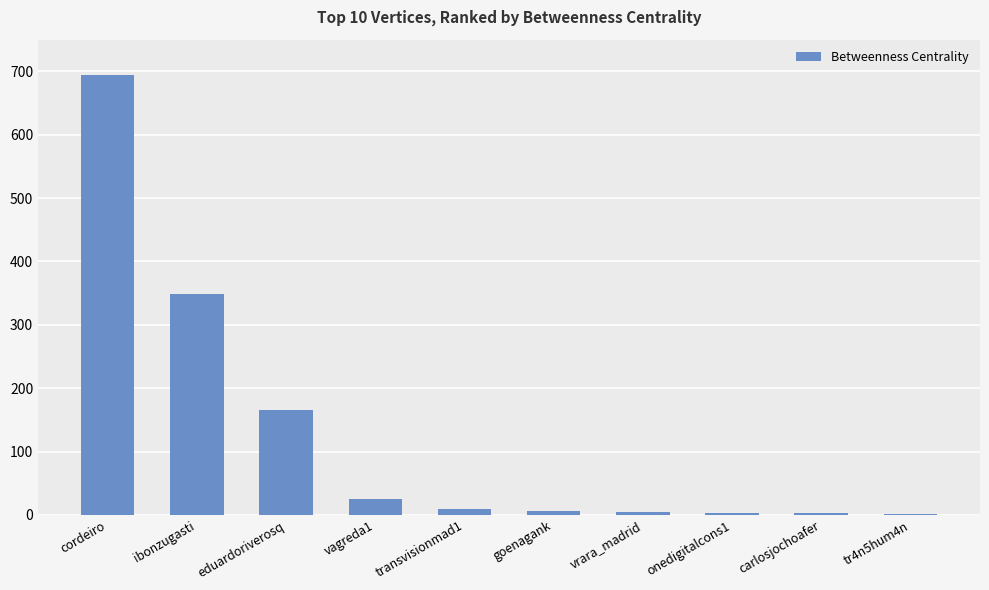

What is the greatest value displayed?

693.9